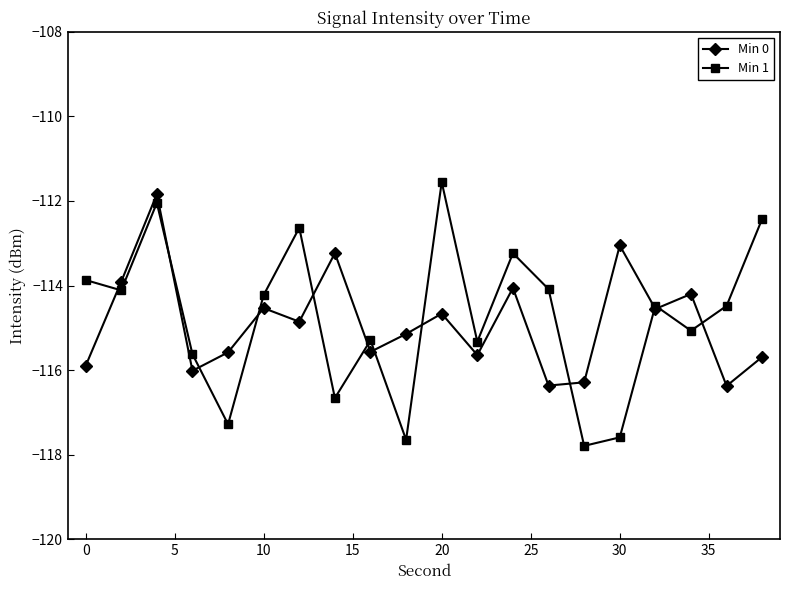

Count the number of categories in the chart.

20